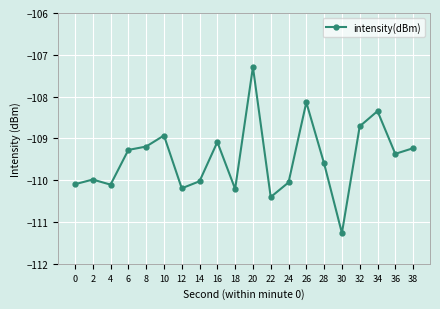

What is the sum of all values?

-2189.5